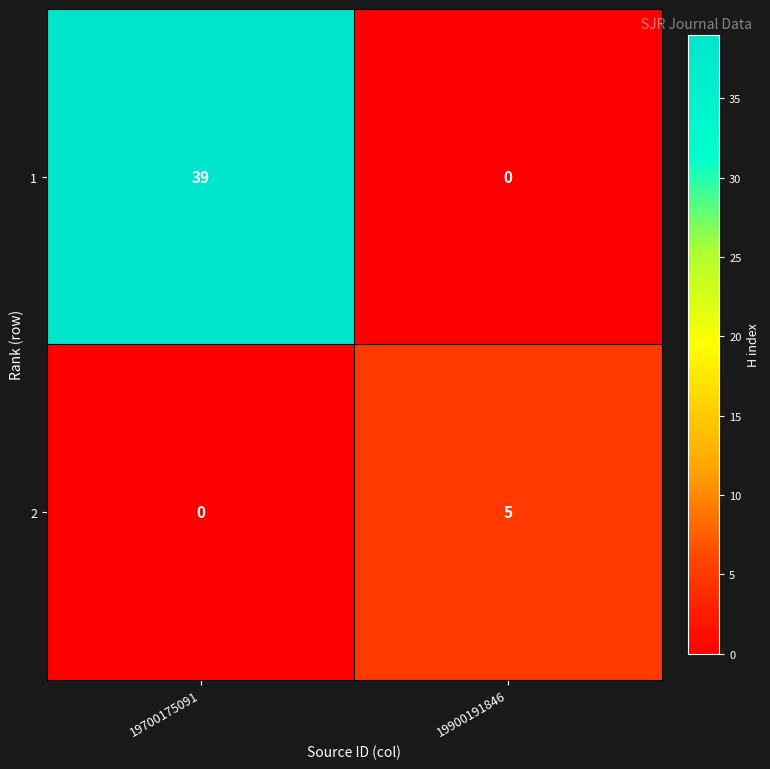

What is the spread (max minus min) of values at 19700175091?

39